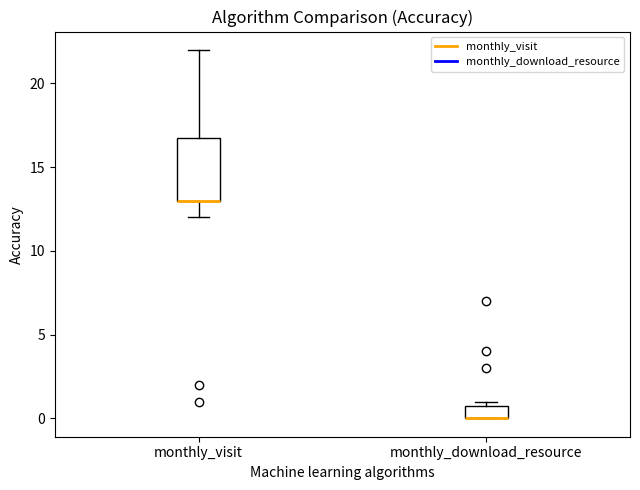

Reading left to right, transcribe this box plot: for each box, give where its median line is, the range the box spans, and where its two whiskers end, as read against the y-axis. The values are not printed on the chart, so give them approximately, as read against the axis.

monthly_visit: median 13 (drawn on the box's lower edge), box 13 to 17, whiskers 12 to 22
monthly_download_resource: median 0 (drawn on the box's lower edge), box 0 to 1, whiskers 0 to 1 (just above the box's upper edge)